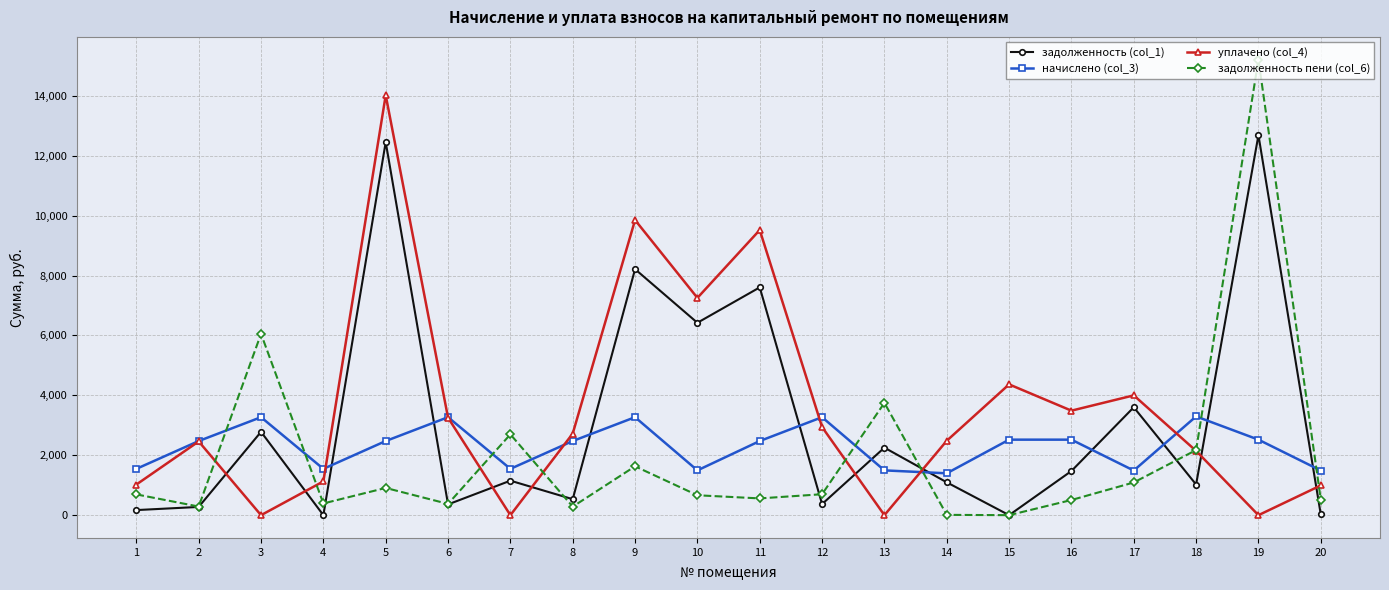

What is the spread (max minus min) of values at 5?

13111.2